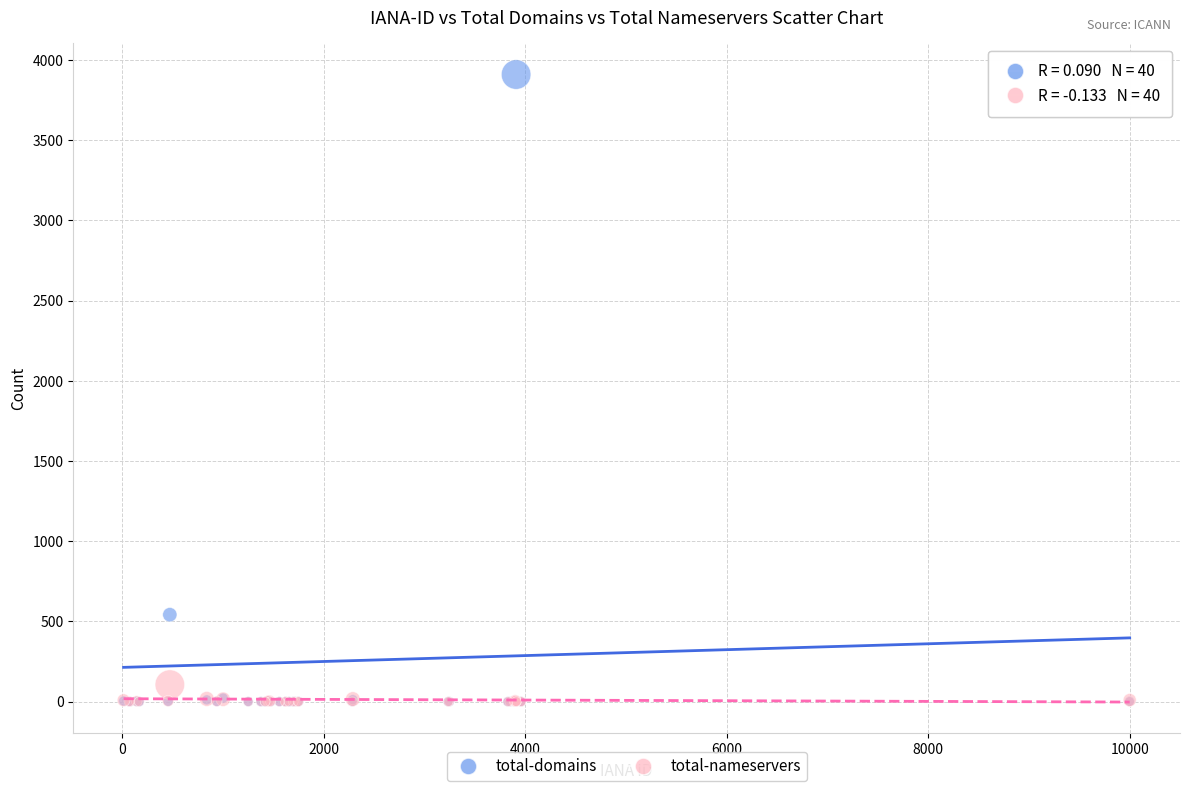

In the total-domains series, what Y value is closest to 1954?

542